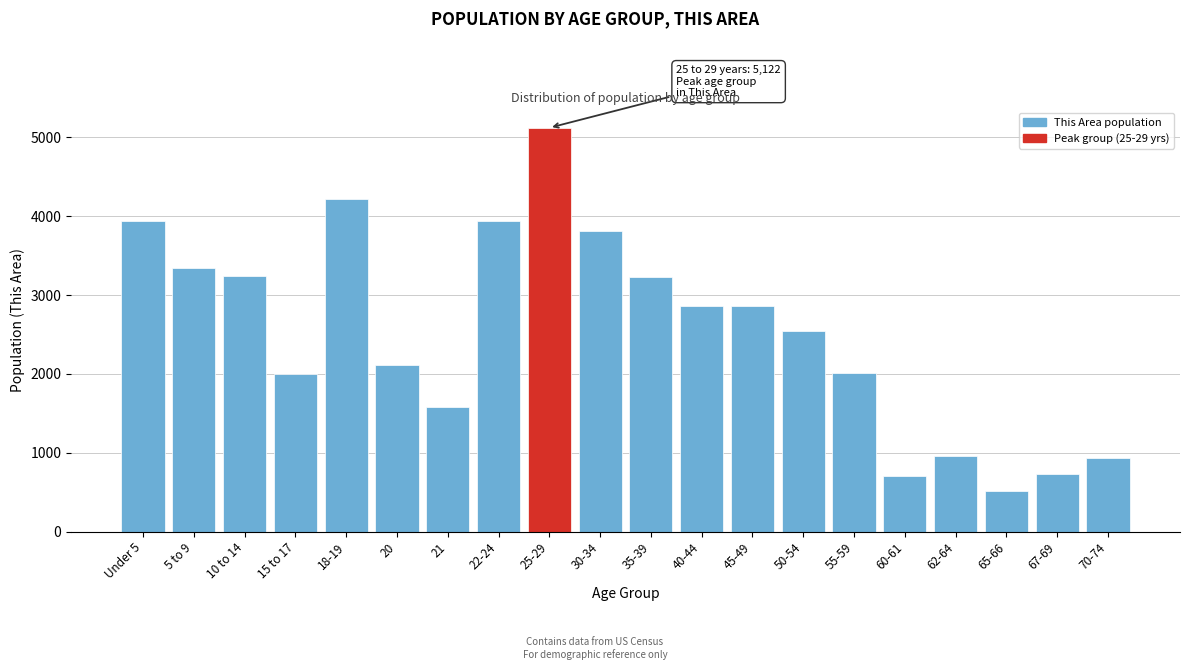

What is the minimum value shown in the chart?

511